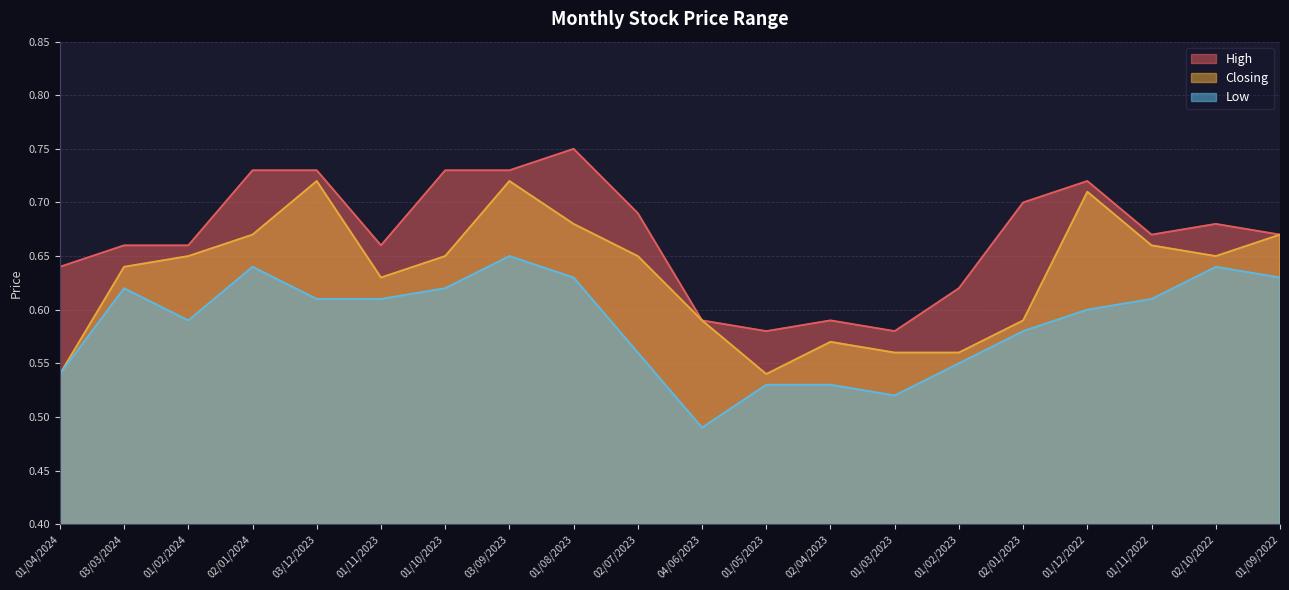

Reading left to right, list all the values displayed in this chart.

High: 0.6	0.7	0.7	0.7	0.7	0.7	0.7	0.7	0.8	0.7	0.6	0.6	0.6	0.6	0.6	0.7	0.7	0.7	0.7	0.7
Closing: 0.5	0.6	0.7	0.7	0.7	0.6	0.7	0.7	0.7	0.7	0.6	0.5	0.6	0.6	0.6	0.6	0.7	0.7	0.7	0.7
Low: 0.5	0.6	0.6	0.6	0.6	0.6	0.6	0.7	0.6	0.6	0.5	0.5	0.5	0.5	0.6	0.6	0.6	0.6	0.6	0.6